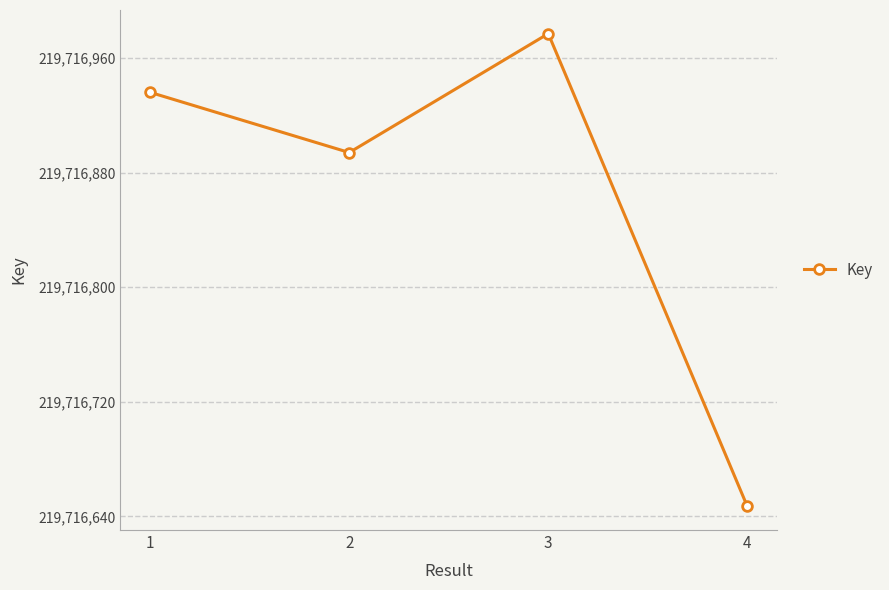

Which label corresponds to the largest value in the chart?

3